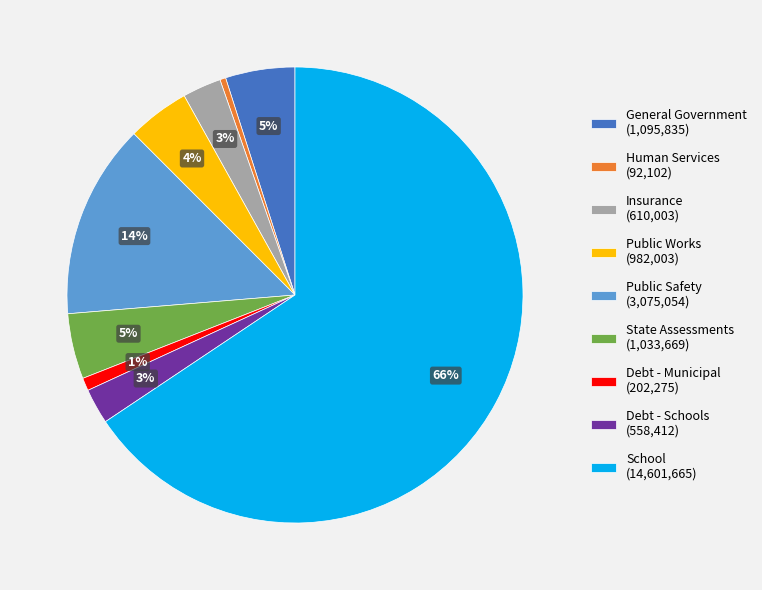

To the nearest percent, what is the difference between the Human Services and General Government slice percentages?

5%